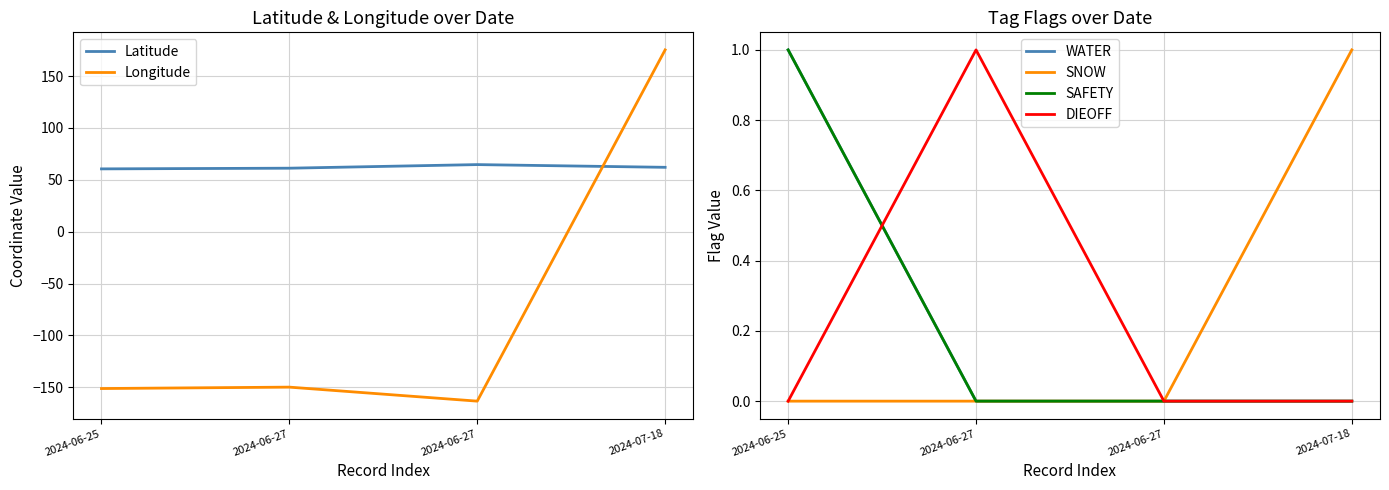

What is the total value across all series at 2024-07-18?

238.4